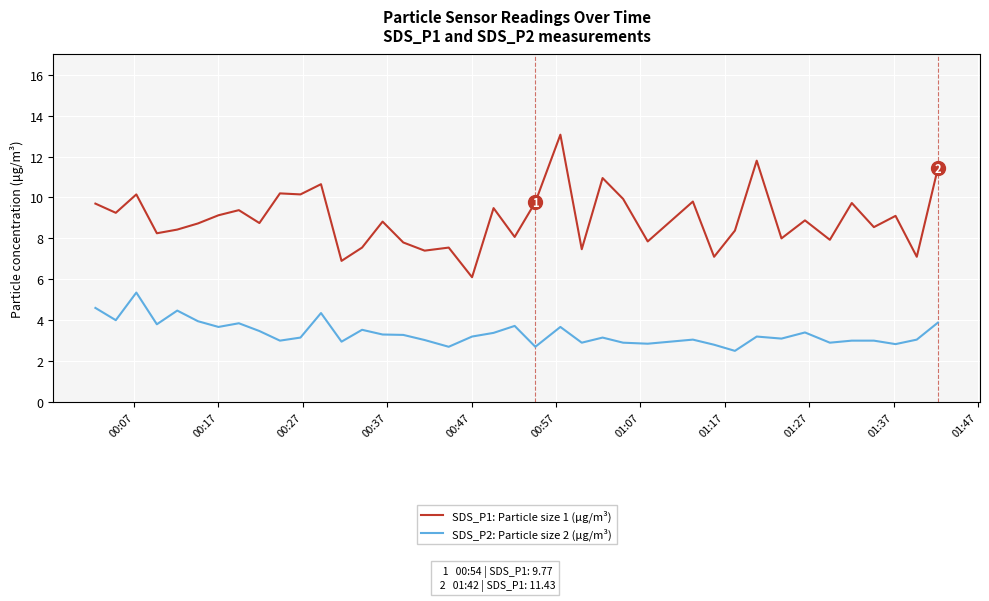

List the series in order of their overall mean, lowest first.

SDS_P2: Particle size 2 (μg/m³), SDS_P1: Particle size 1 (μg/m³)